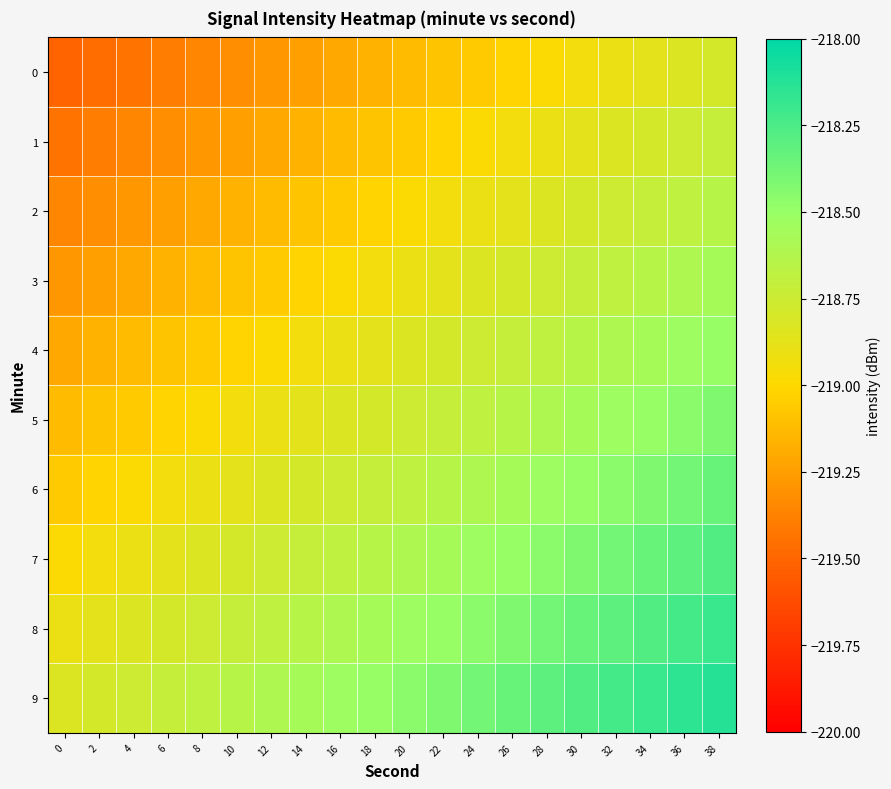

Reading left to right, what are all the values shown in this chart?

0: 0=-219.5	2=-219.5	4=-219.4	6=-219.4	8=-219.4	10=-219.3	12=-219.3	14=-219.2	16=-219.2	18=-219.2	20=-219.1	22=-219.1	24=-219.1	26=-219.0	28=-219.0	30=-218.9	32=-218.9	34=-218.9	36=-218.8	38=-218.8
1: 0=-219.4	2=-219.4	4=-219.4	6=-219.3	8=-219.3	10=-219.2	12=-219.2	14=-219.2	16=-219.1	18=-219.1	20=-219.1	22=-219.0	24=-219.0	26=-218.9	28=-218.9	30=-218.9	32=-218.8	34=-218.8	36=-218.8	38=-218.7
2: 0=-219.4	2=-219.3	4=-219.3	6=-219.2	8=-219.2	10=-219.2	12=-219.1	14=-219.1	16=-219.1	18=-219.0	20=-219.0	22=-218.9	24=-218.9	26=-218.9	28=-218.8	30=-218.8	32=-218.8	34=-218.7	36=-218.7	38=-218.6
3: 0=-219.3	2=-219.2	4=-219.2	6=-219.2	8=-219.1	10=-219.1	12=-219.1	14=-219.0	16=-219.0	18=-218.9	20=-218.9	22=-218.9	24=-218.8	26=-218.8	28=-218.8	30=-218.7	32=-218.7	34=-218.6	36=-218.6	38=-218.6
4: 0=-219.2	2=-219.2	4=-219.1	6=-219.1	8=-219.1	10=-219.0	12=-219.0	14=-218.9	16=-218.9	18=-218.9	20=-218.8	22=-218.8	24=-218.8	26=-218.7	28=-218.7	30=-218.6	32=-218.6	34=-218.6	36=-218.5	38=-218.5
5: 0=-219.1	2=-219.1	4=-219.1	6=-219.0	8=-219.0	10=-218.9	12=-218.9	14=-218.9	16=-218.8	18=-218.8	20=-218.8	22=-218.7	24=-218.7	26=-218.6	28=-218.6	30=-218.6	32=-218.5	34=-218.5	36=-218.5	38=-218.4
6: 0=-219.1	2=-219.0	4=-219.0	6=-218.9	8=-218.9	10=-218.9	12=-218.8	14=-218.8	16=-218.8	18=-218.7	20=-218.7	22=-218.6	24=-218.6	26=-218.6	28=-218.5	30=-218.5	32=-218.5	34=-218.4	36=-218.4	38=-218.3
7: 0=-219.0	2=-218.9	4=-218.9	6=-218.9	8=-218.8	10=-218.8	12=-218.8	14=-218.7	16=-218.7	18=-218.6	20=-218.6	22=-218.6	24=-218.5	26=-218.5	28=-218.5	30=-218.4	32=-218.4	34=-218.3	36=-218.3	38=-218.3
8: 0=-218.9	2=-218.9	4=-218.8	6=-218.8	8=-218.8	10=-218.7	12=-218.7	14=-218.6	16=-218.6	18=-218.6	20=-218.5	22=-218.5	24=-218.5	26=-218.4	28=-218.4	30=-218.3	32=-218.3	34=-218.3	36=-218.2	38=-218.2
9: 0=-218.8	2=-218.8	4=-218.8	6=-218.7	8=-218.7	10=-218.6	12=-218.6	14=-218.6	16=-218.5	18=-218.5	20=-218.5	22=-218.4	24=-218.4	26=-218.3	28=-218.3	30=-218.3	32=-218.2	34=-218.2	36=-218.2	38=-218.1